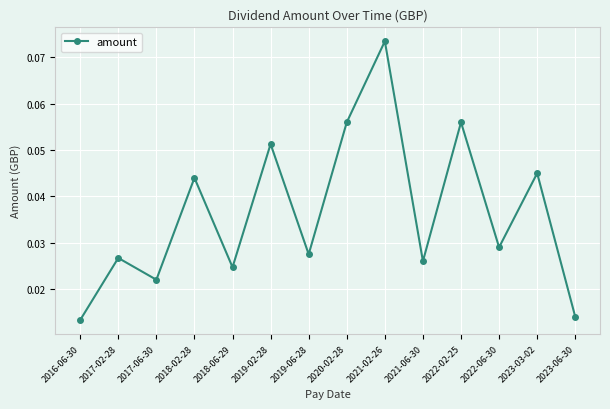

How many points are higher than both their immediate neighbors (excluding endpoints)?

6